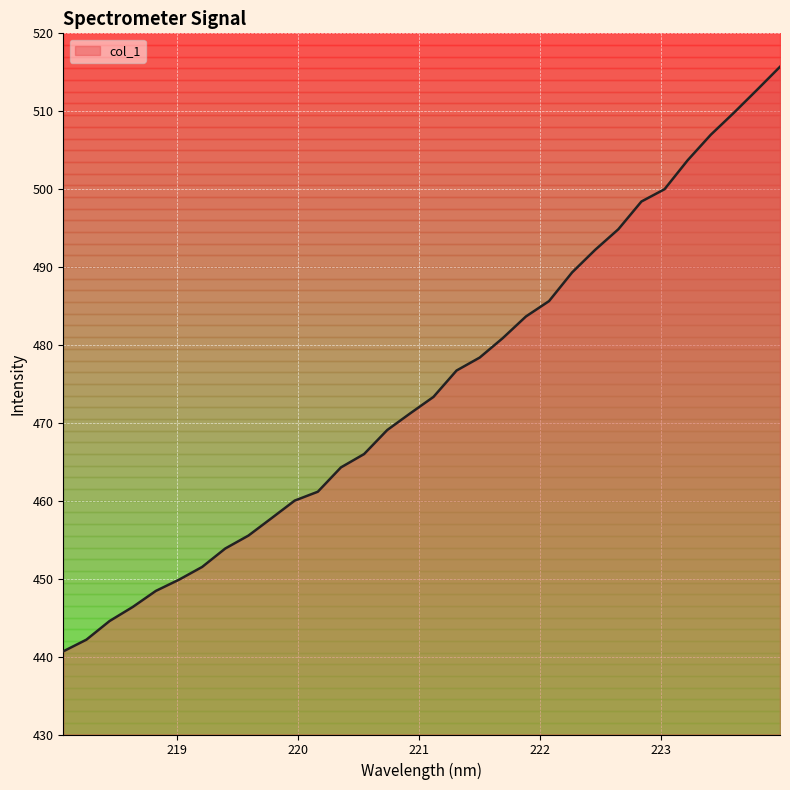

What is the difference between the values at 220.1623 and 220.9264?

10.1